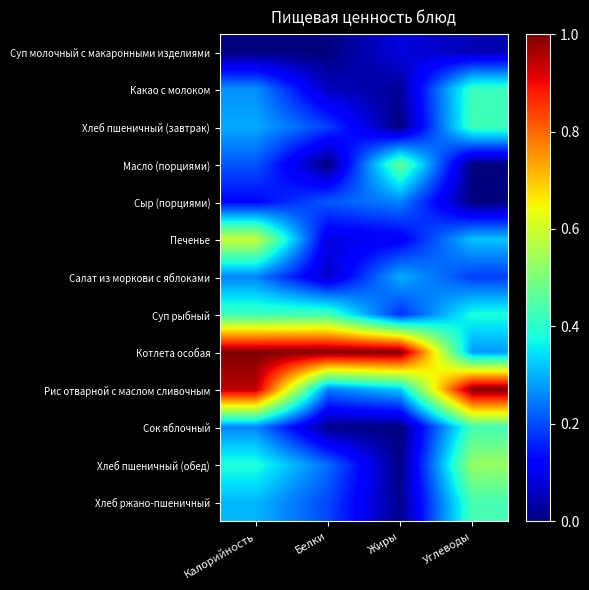

Which series has the largest total across all categories?

Котлета особая